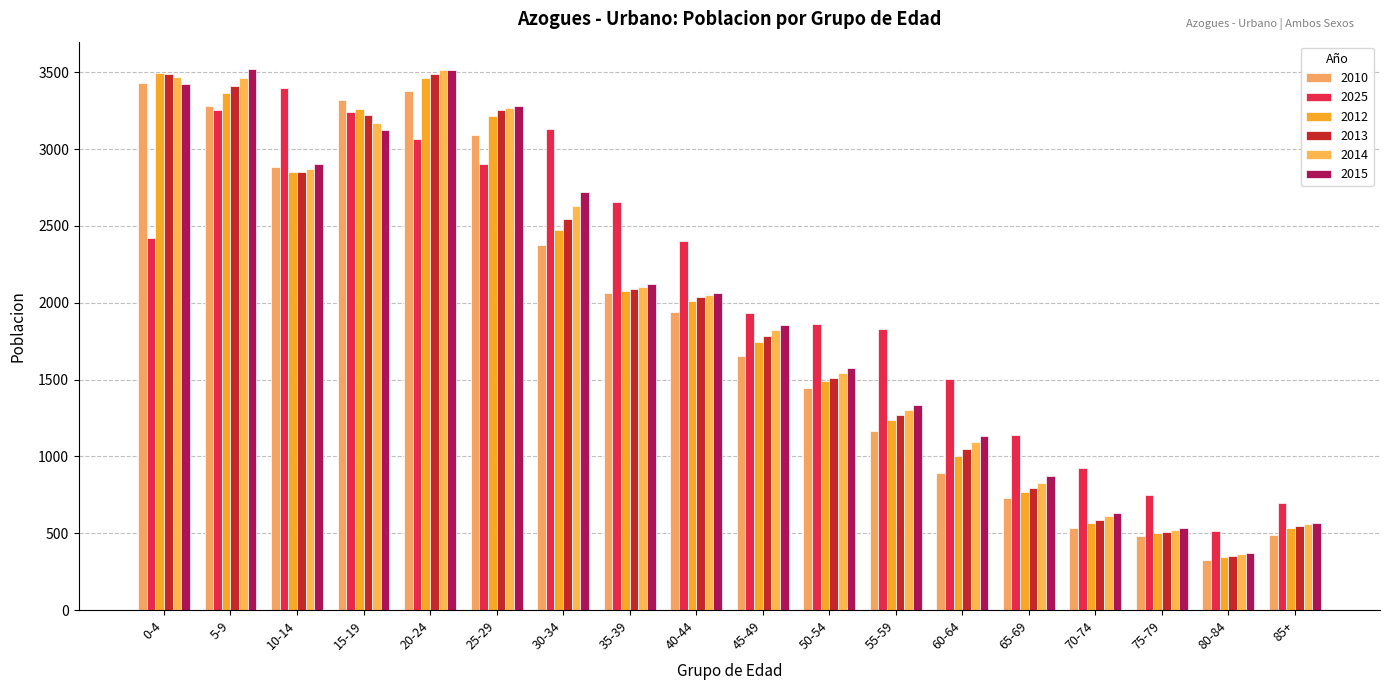

True or false: 2014 has a value of 837 at 35-39.

False